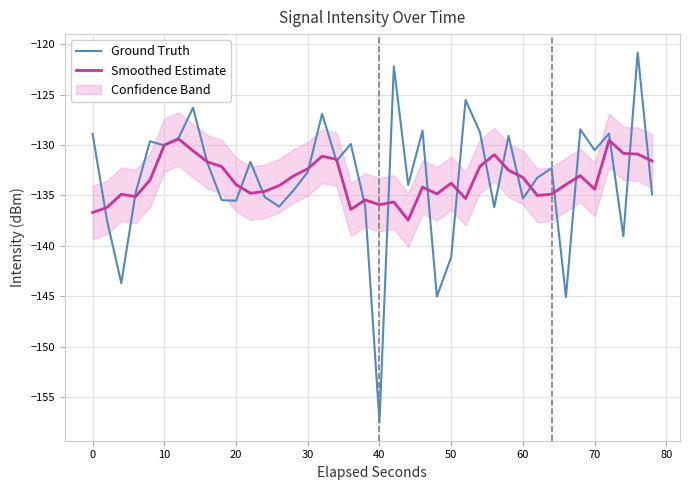

What is the value of the Ground Truth point at the 28th from the left?

-128.7